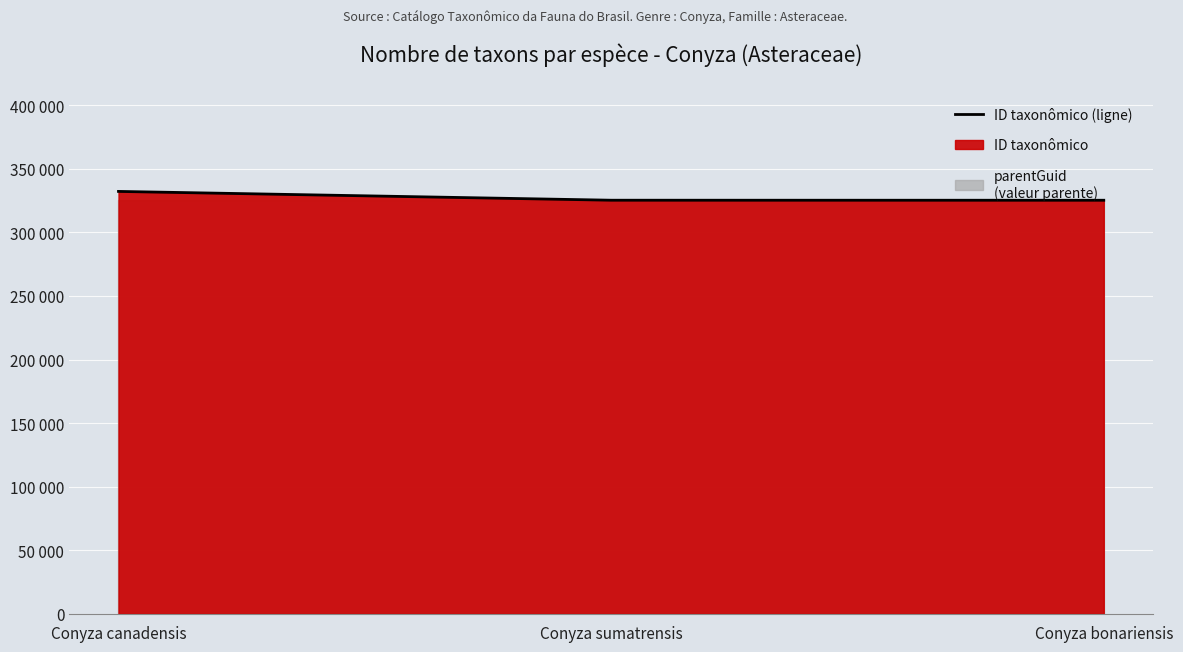

Reading left to right, list all the values displayed in this chart.

332201	325280	325255